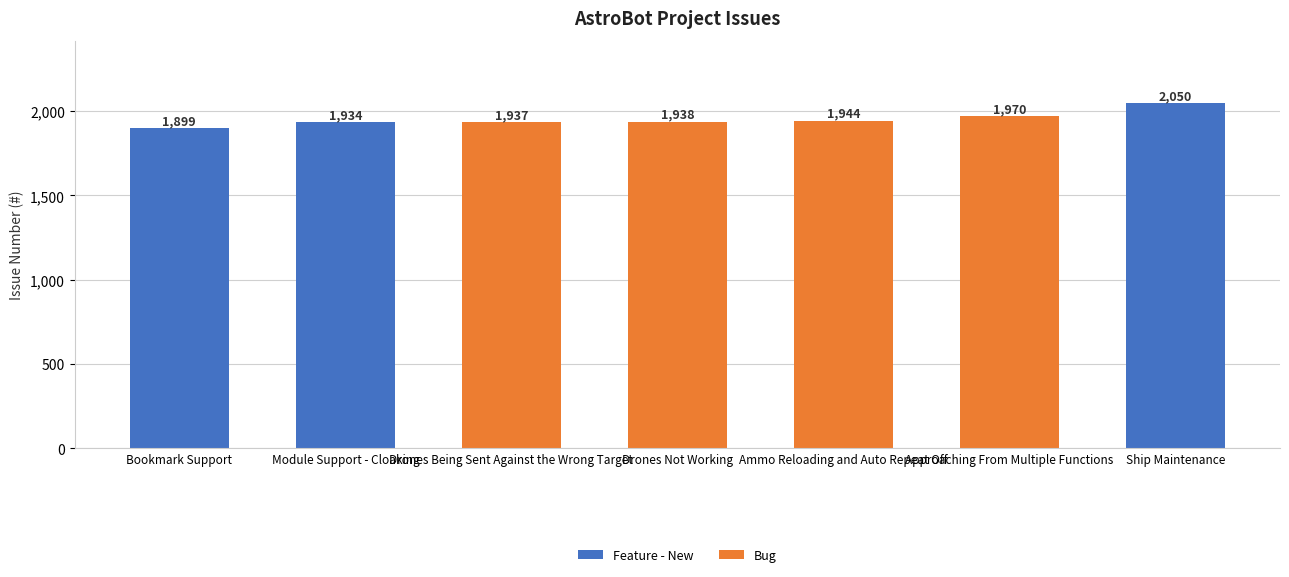

The value at Ammo Reloading and Auto Repeat Off is 772. True or false?

False